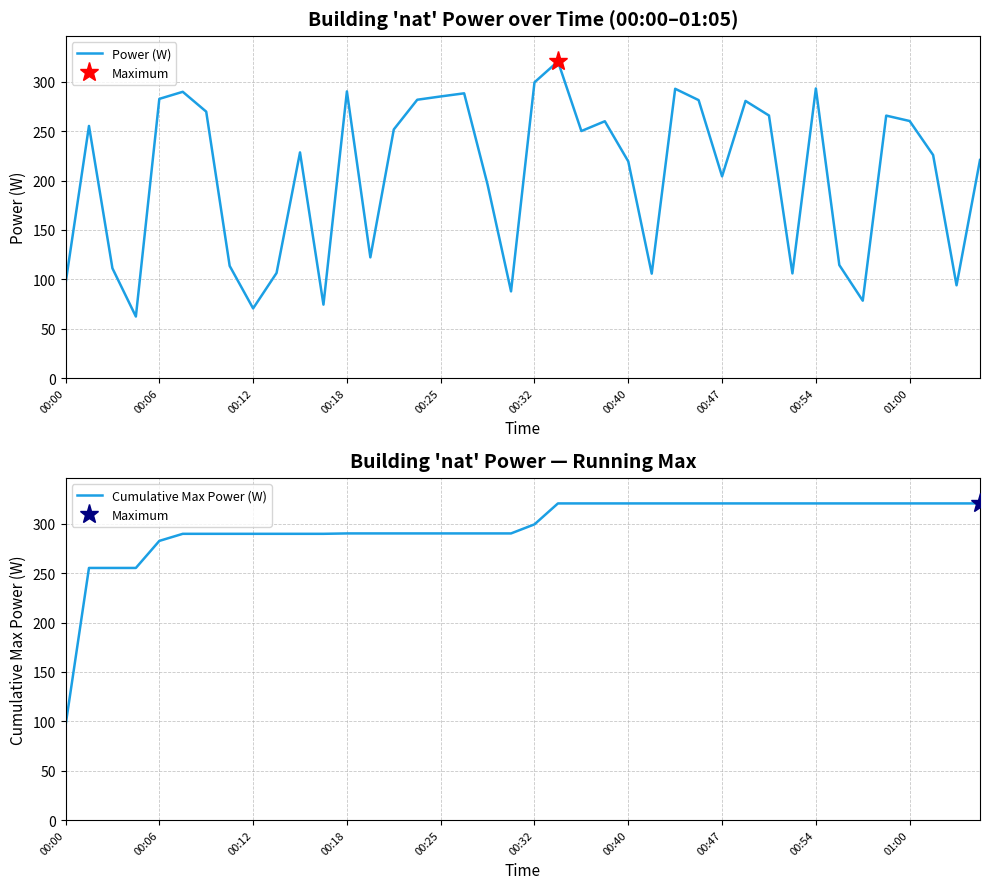

Where does the Cumulative Max Power (W) series first go above 299?

00:32